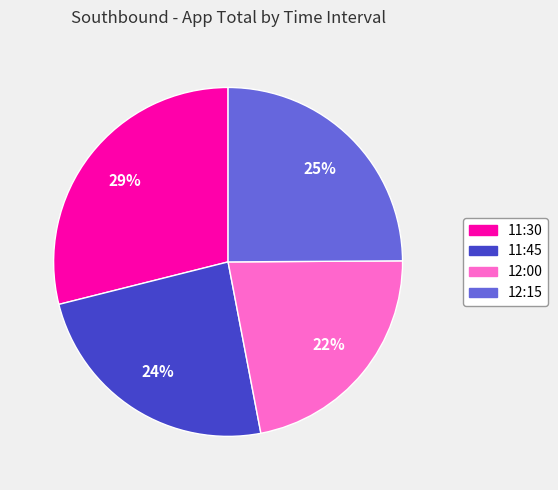

To the nearest percent, what is the combined percentage of 11:30 and 11:45?

53%